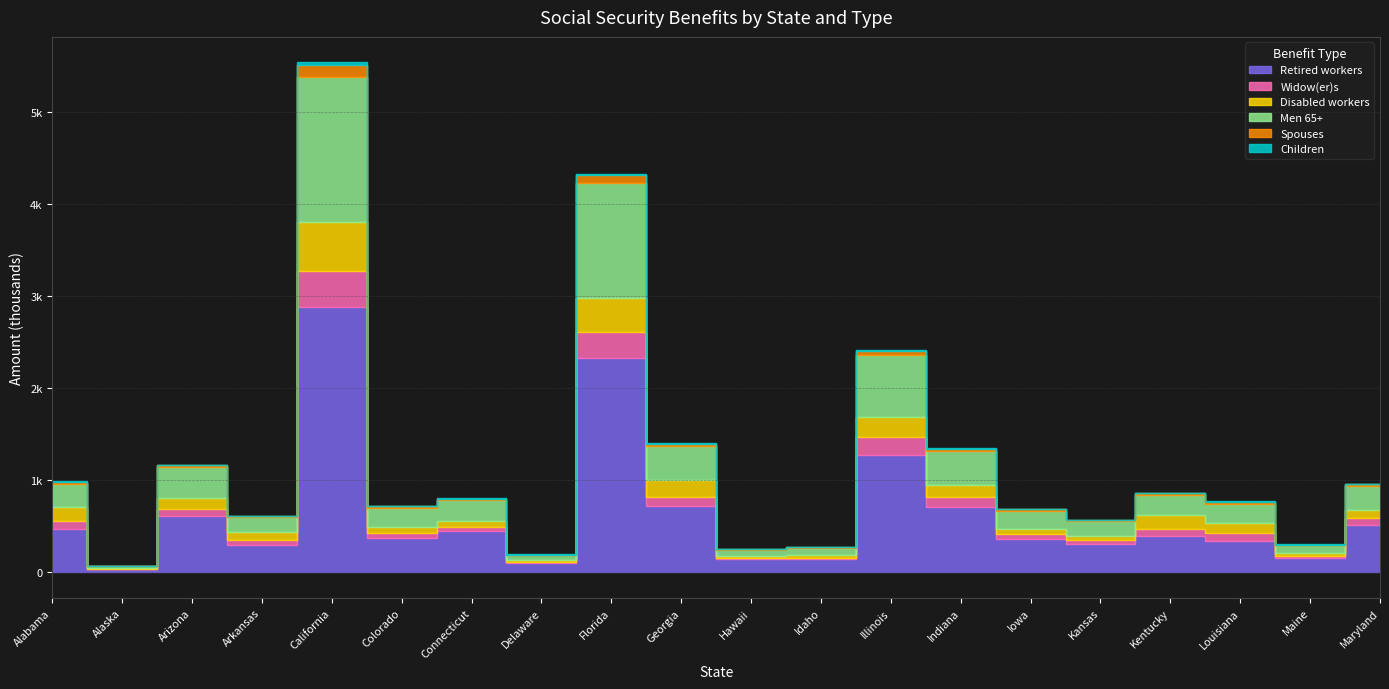

Where is the first local minimum for Children?

Alaska